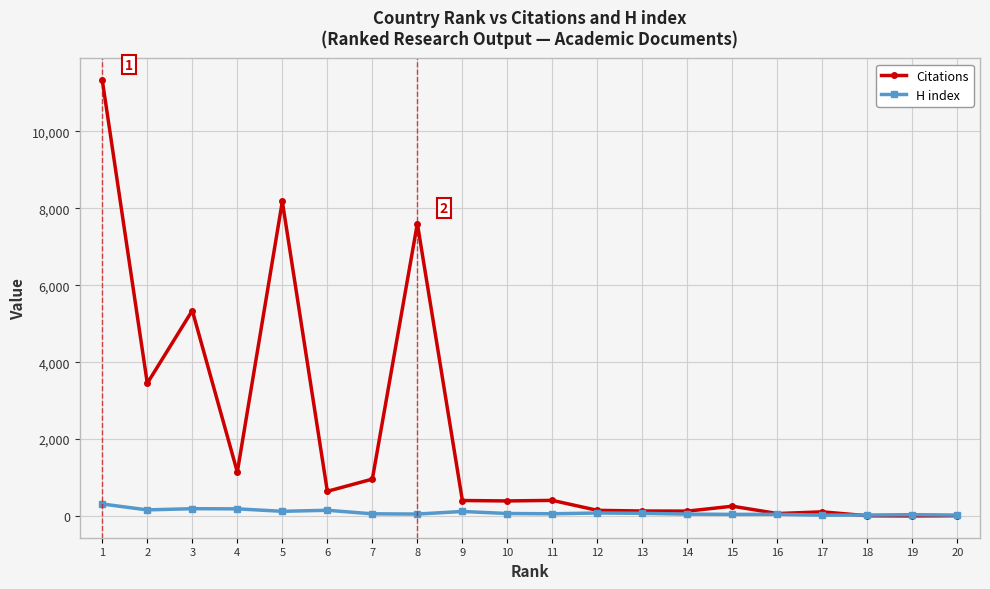

Rank the series by their average value, from highest to lowest.

Citations, H index